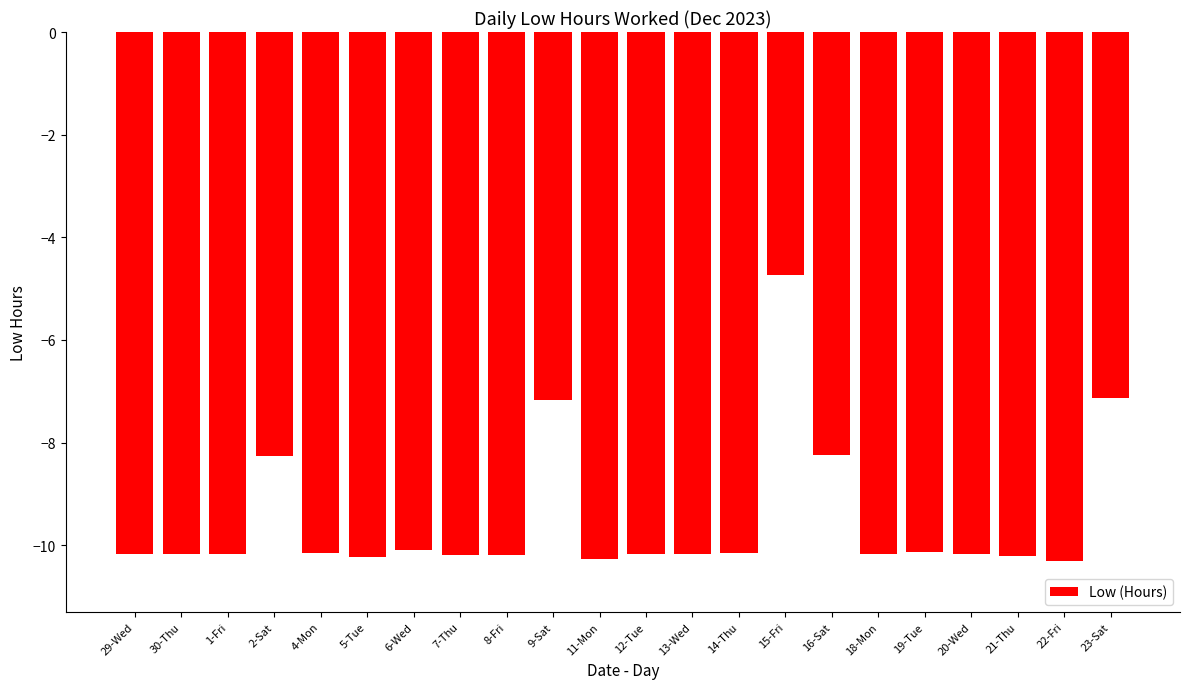

What is the label of the 6th bar from the left?

5-Tue